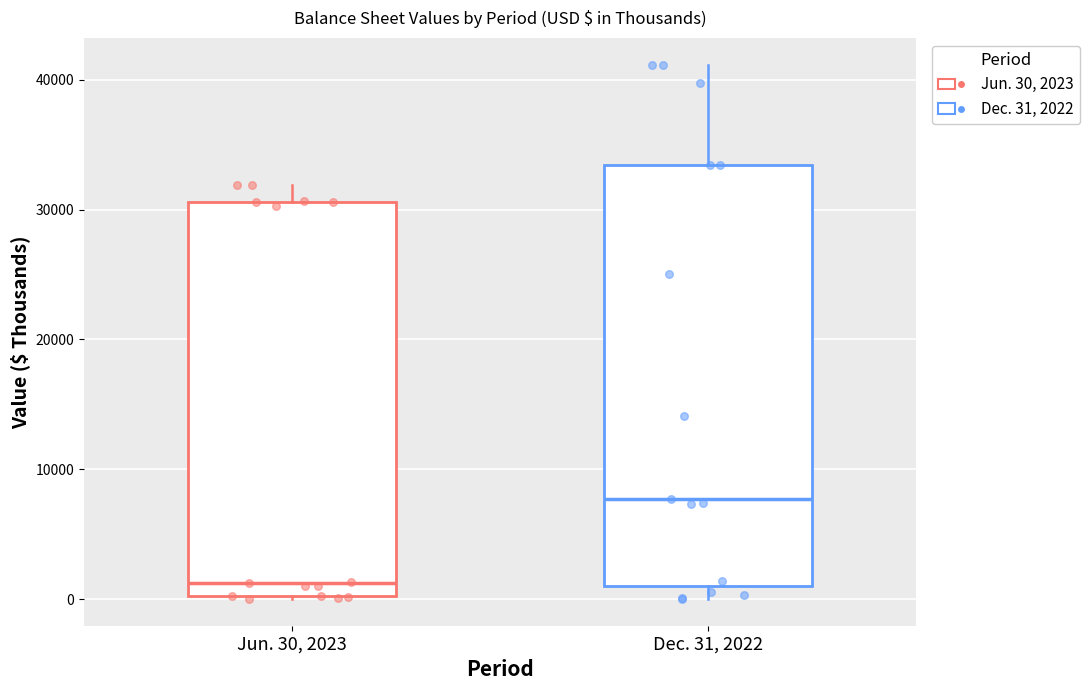

Which box's median line is the lowest?

Jun. 30, 2023